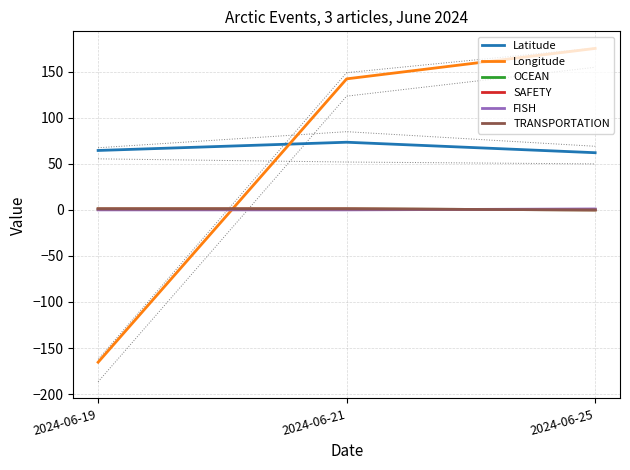

Reading left to right, list all the values displayed in this chart.

Latitude: 64.5	73.4	62.1
Longitude: -165.4	142.2	175.3
OCEAN: 1.0	1.0	0.0
SAFETY: 1.0	1.0	0.0
FISH: 0.0	0.0	1.0
TRANSPORTATION: 1.0	1.0	0.0